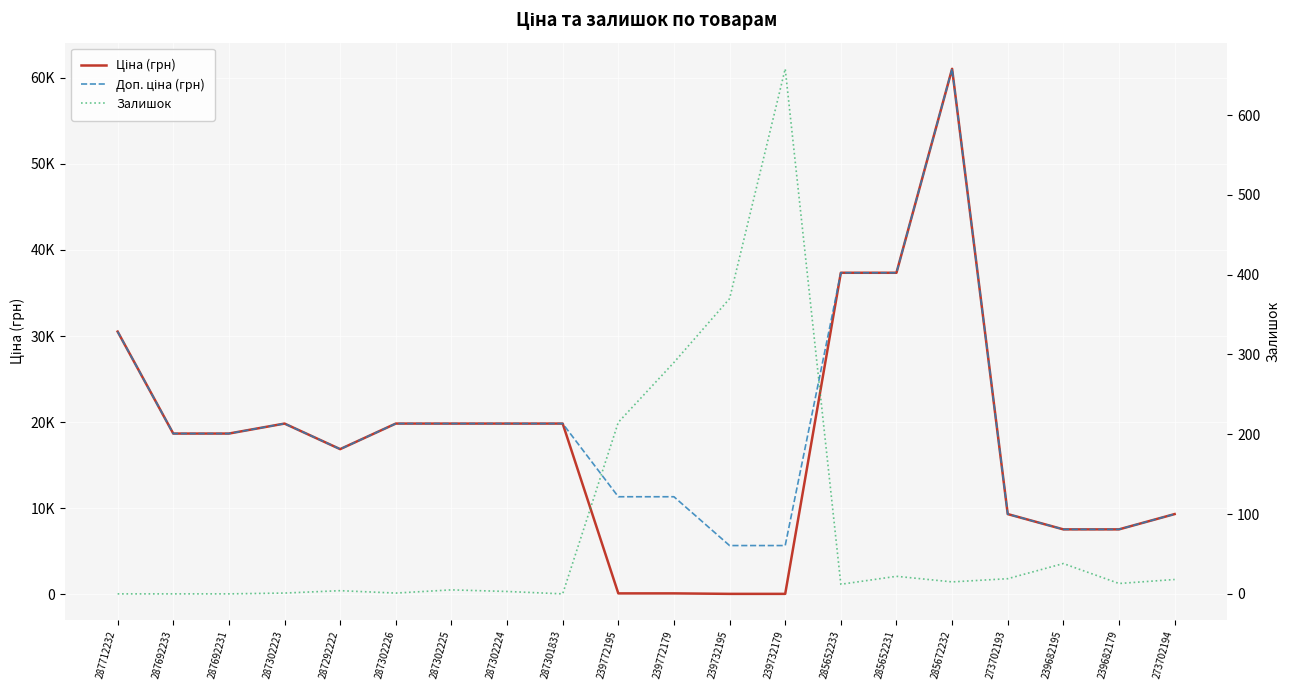

At 287692231, list the series in order from largest to smallest.

Ціна (грн), Доп. ціна (грн), Залишок